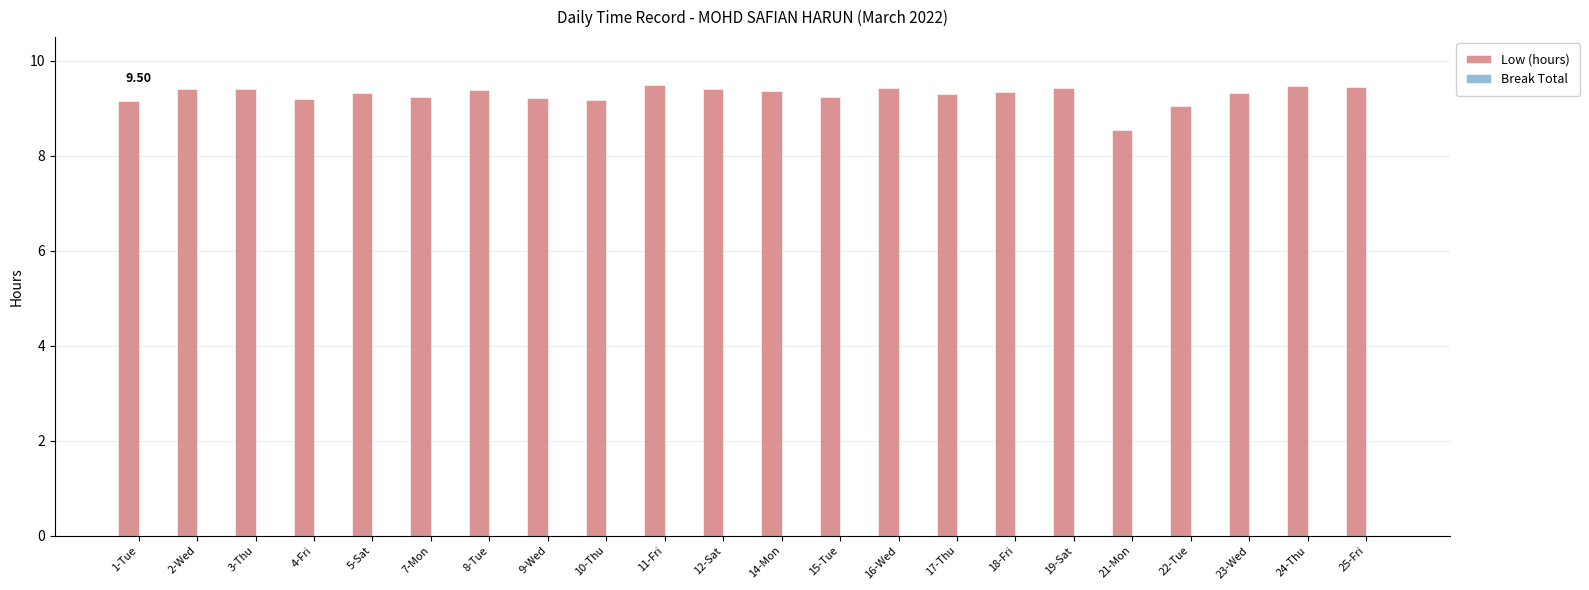

What is the label of the 19th bar from the left?

22-Tue